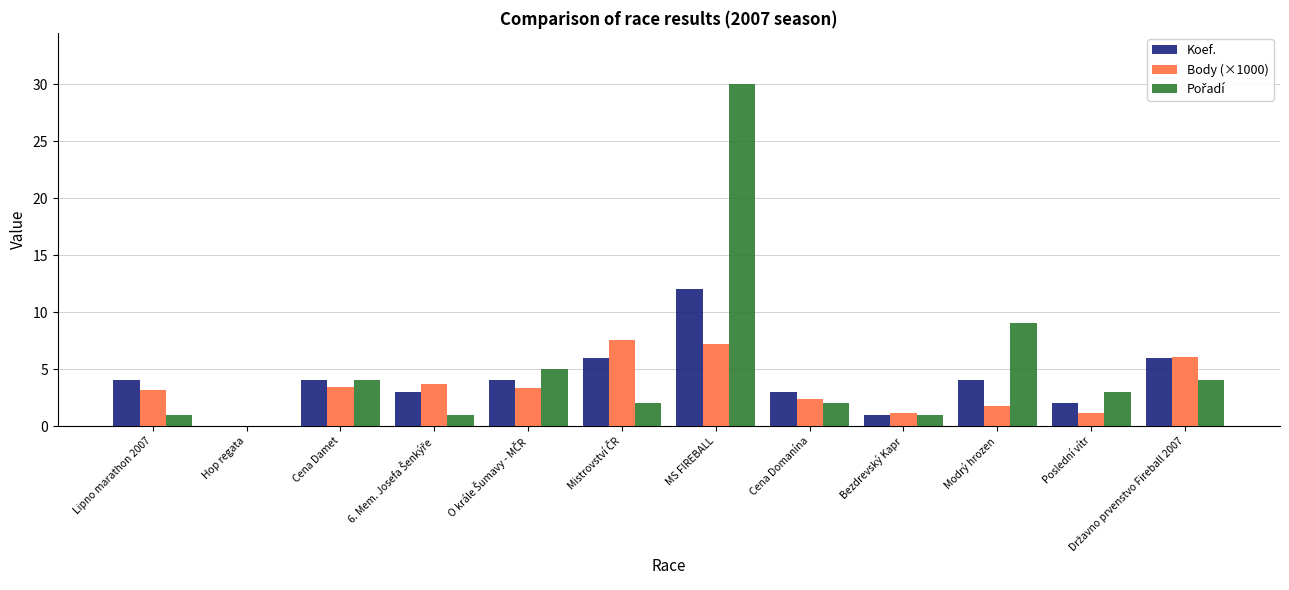

Are the bars grouped side by side (vs. stacked)?

Yes